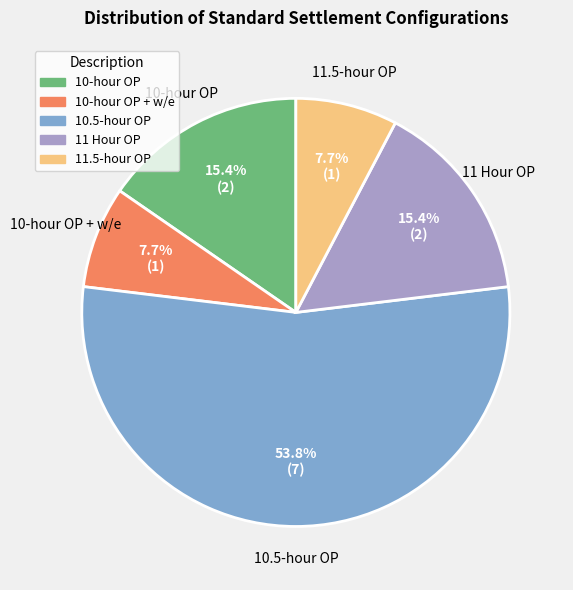

Is there any slice that represents more than half of the pie?

Yes